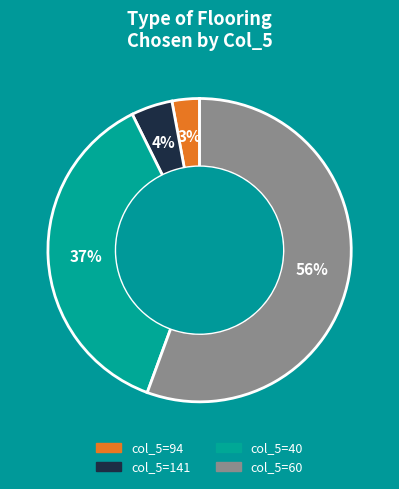

To the nearest percent, what is the average slice percentage?

25%